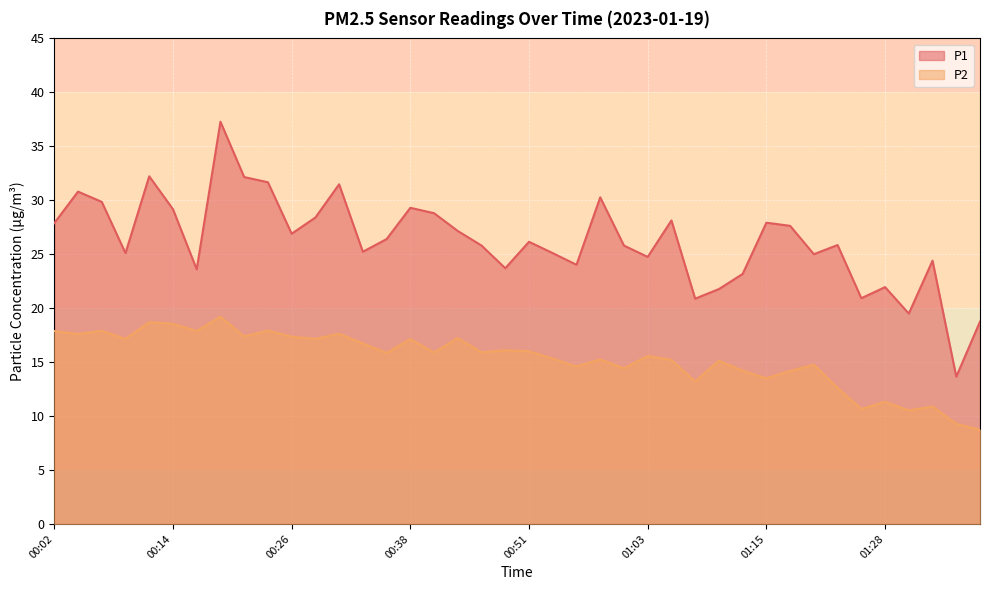

Is the value of P2 at 00:36 greater than the value of P1 at 00:48?

No